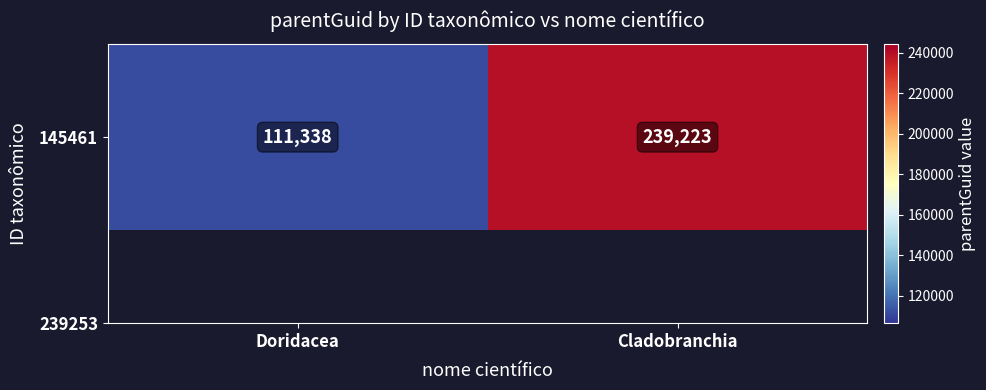

What is the change in value from Doridacea to Cladobranchia?

+127885